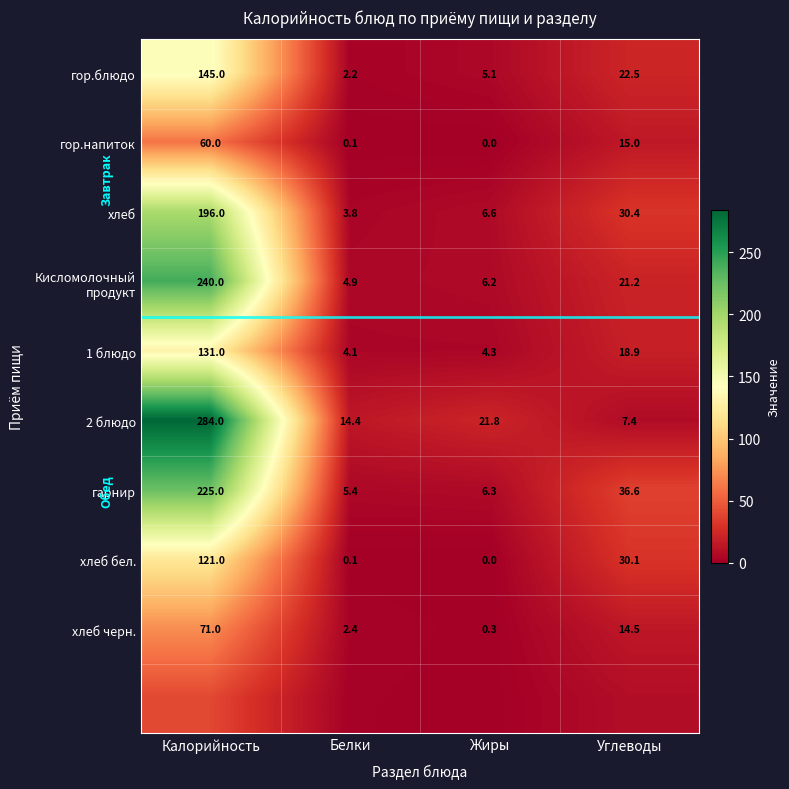

What is the maximum value shown in the chart?

284.0